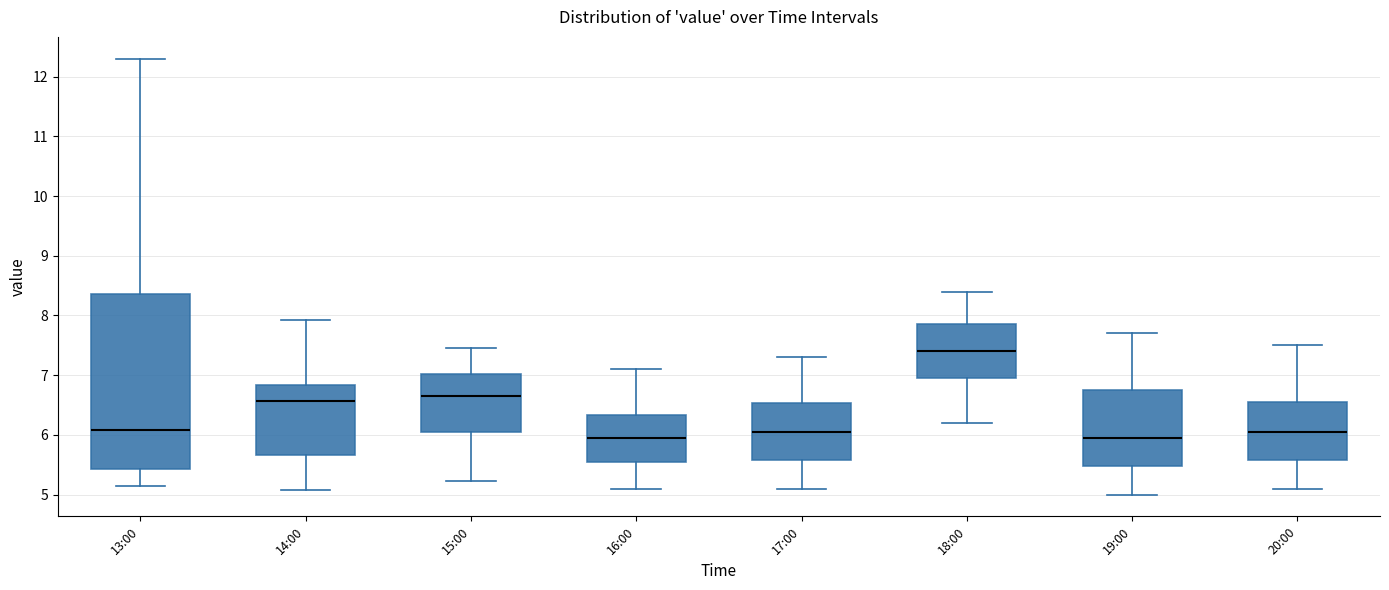

Reading left to right, transcribe this box plot: for each box, give where its median line is, the range the box spans, and where its two whiskers end, as read against the y-axis. The values are not printed on the chart, so give them approximately, as read against the axis.

13:00: median 6.1, box 5.4 to 8.4, whiskers 5.2 to 12.3
14:00: median 6.6, box 5.7 to 6.8, whiskers 5.1 to 7.9
15:00: median 6.7, box 6.1 to 7.0, whiskers 5.2 to 7.5
16:00: median 6.0, box 5.5 to 6.3, whiskers 5.1 to 7.1
17:00: median 6.1, box 5.6 to 6.5, whiskers 5.1 to 7.3
18:00: median 7.4, box 7.0 to 7.9, whiskers 6.2 to 8.4
19:00: median 6.0, box 5.5 to 6.8, whiskers 5.0 to 7.7
20:00: median 6.1, box 5.6 to 6.6, whiskers 5.1 to 7.5